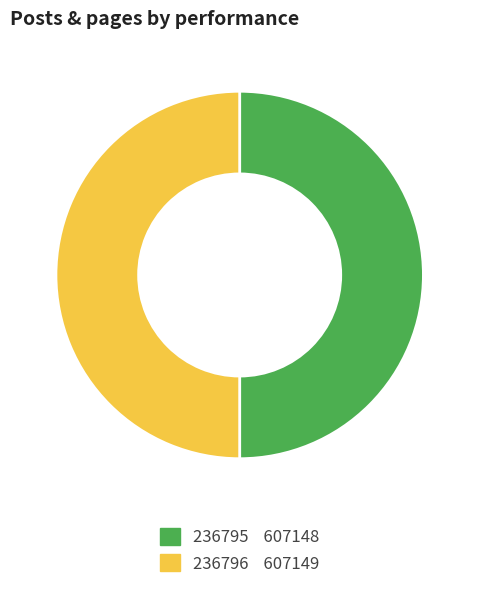

The 236795 slice represents 50% of the pie. True or false?

True